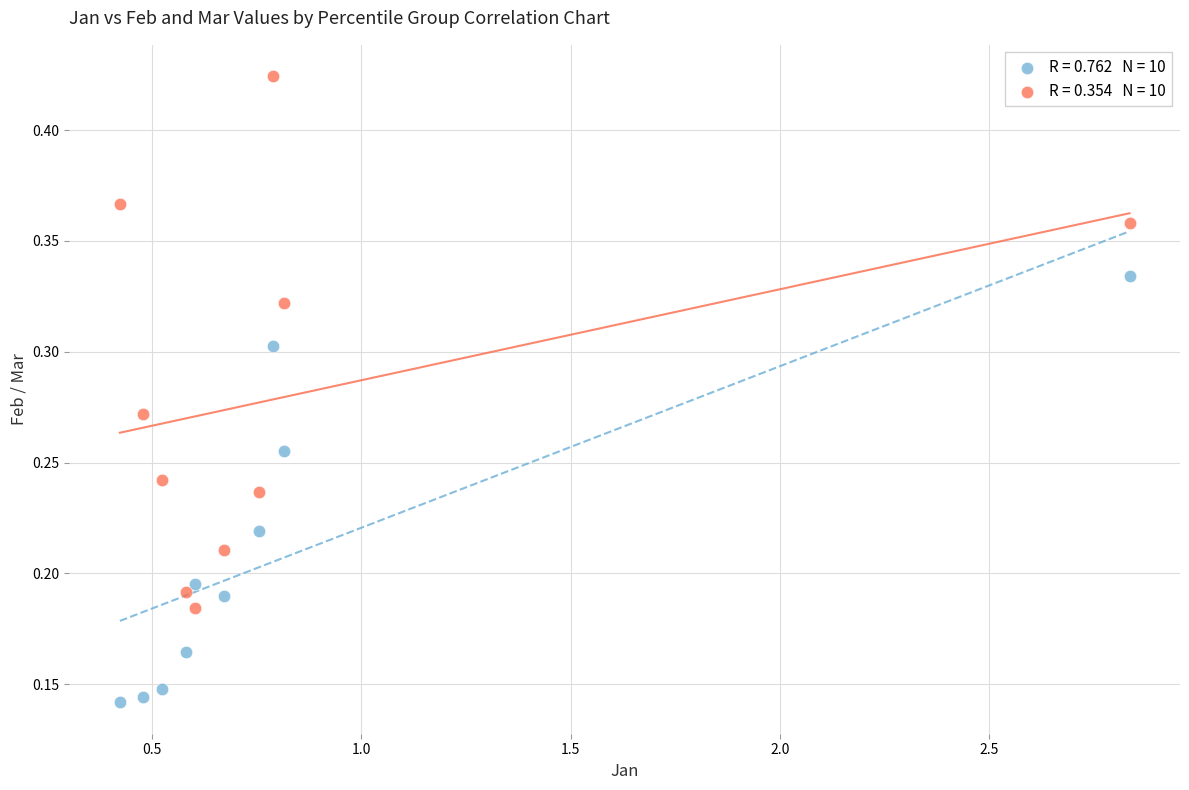

Across all data points, what is the range of X values (max minus min)?

2.4